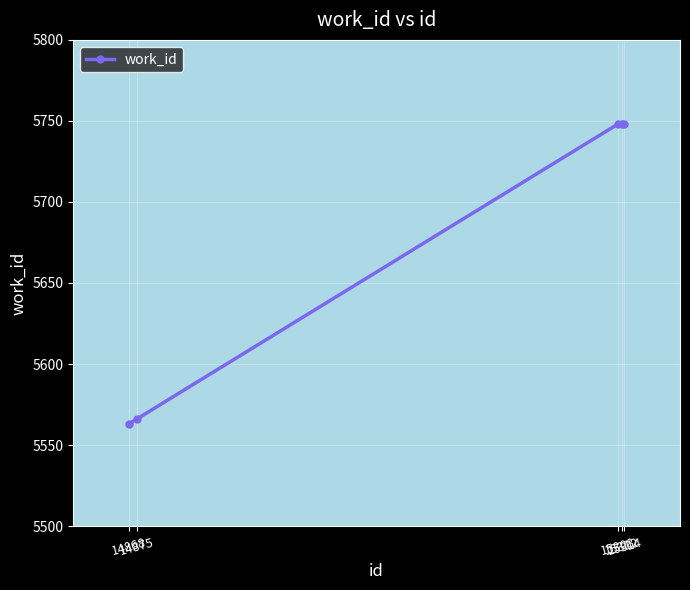

What is the smallest value displayed?

5563